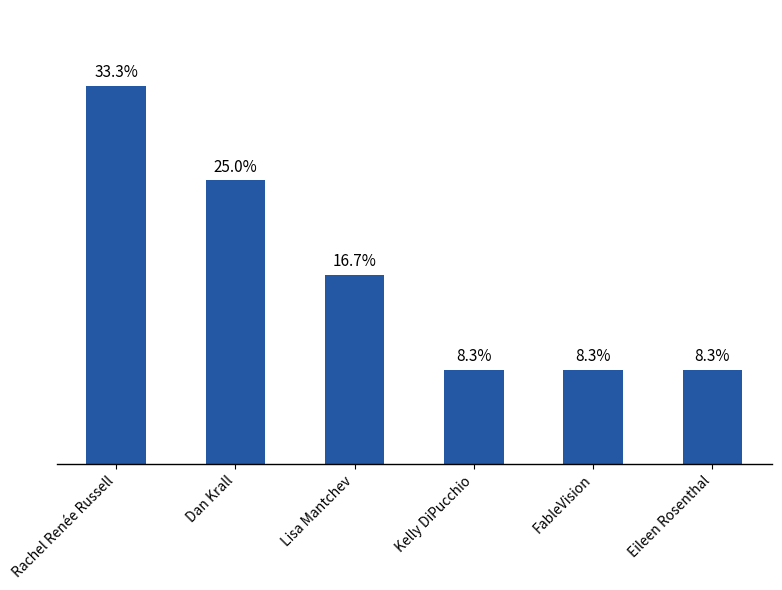

Does the chart contain any negative values?

No